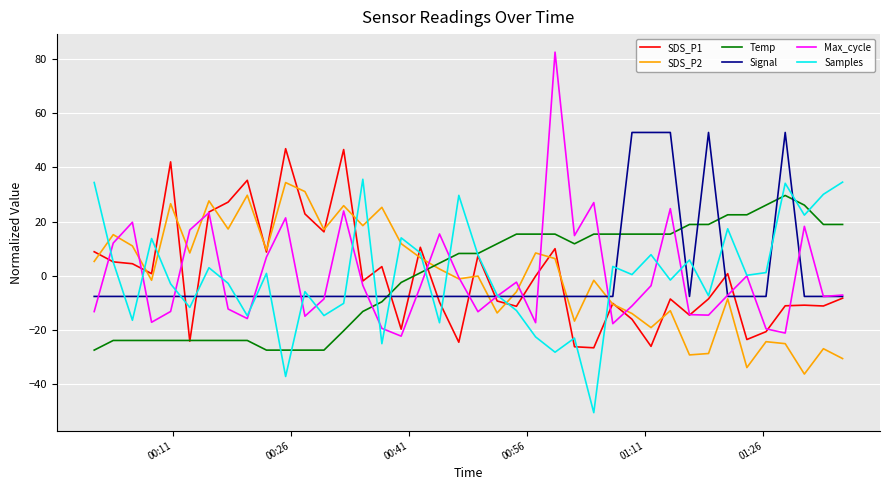

What is the highest value of the Samples series?

35.7